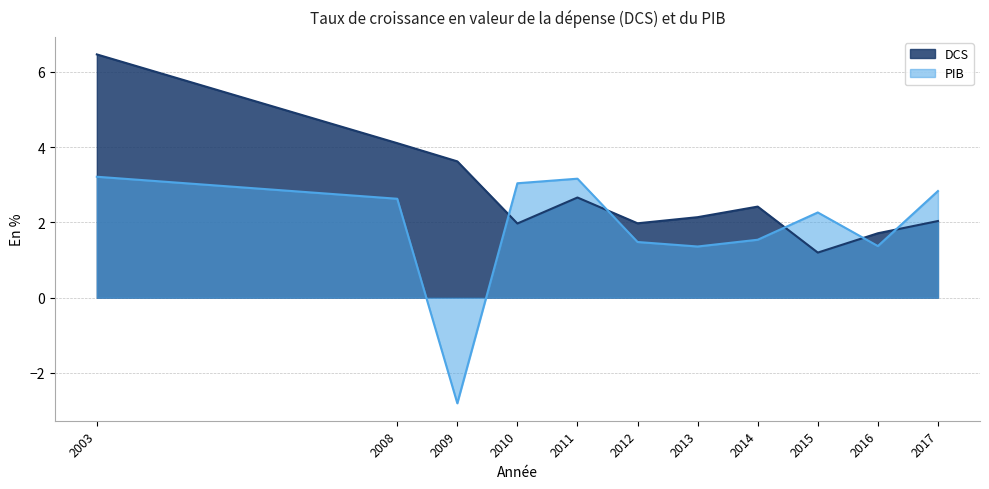

What is the minimum value for PIB?

-2.8